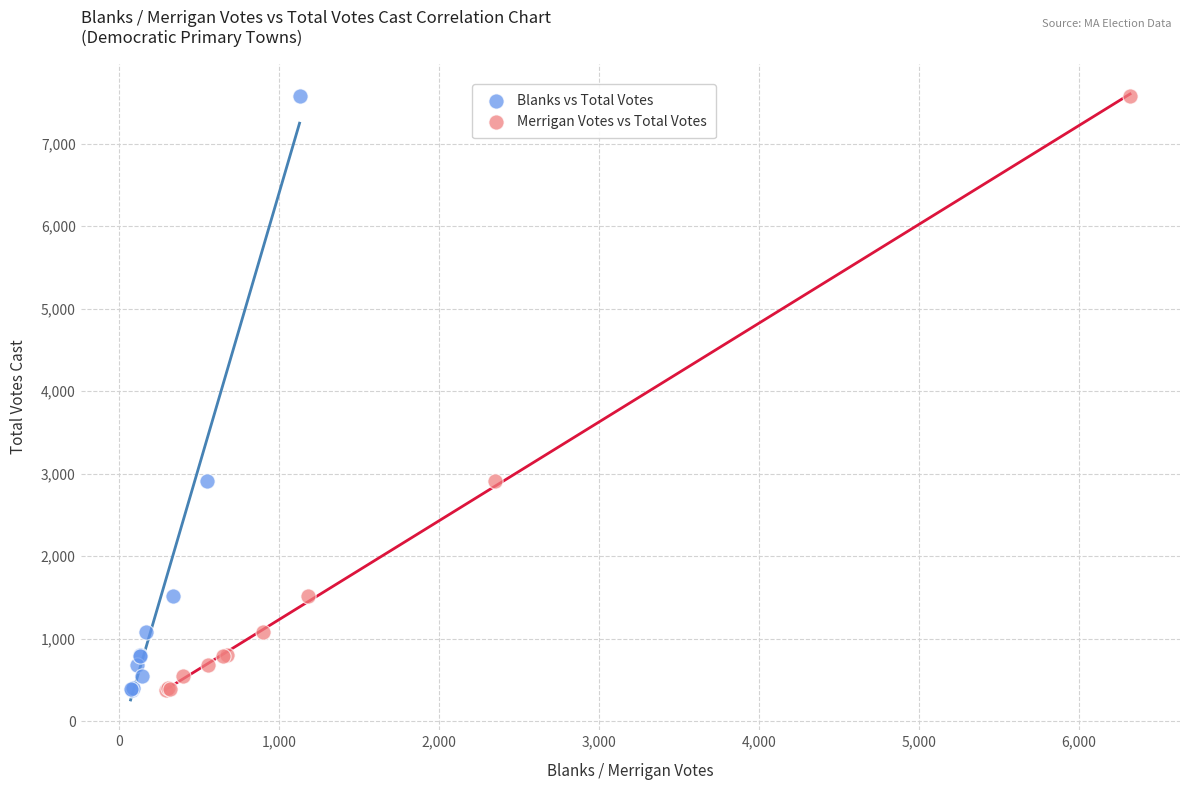

What are all the series names shown in the legend?

Blanks vs Total Votes, Merrigan Votes vs Total Votes